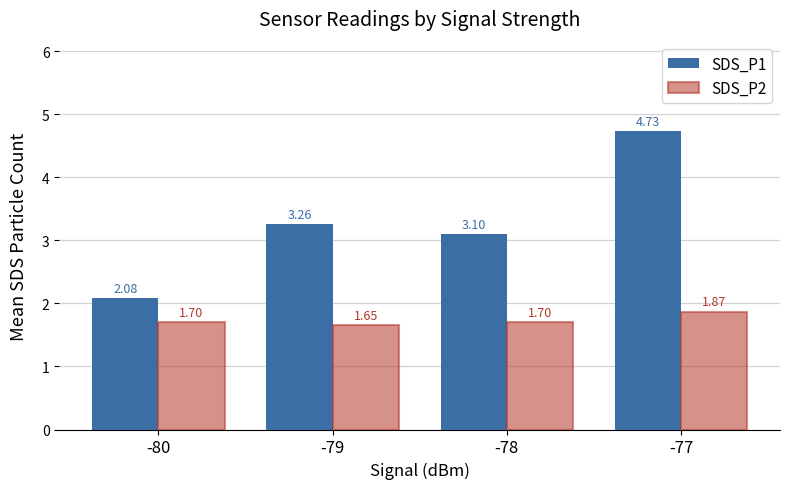

Is the value of SDS_P1 at -78 greater than the value of SDS_P2 at -80?

Yes